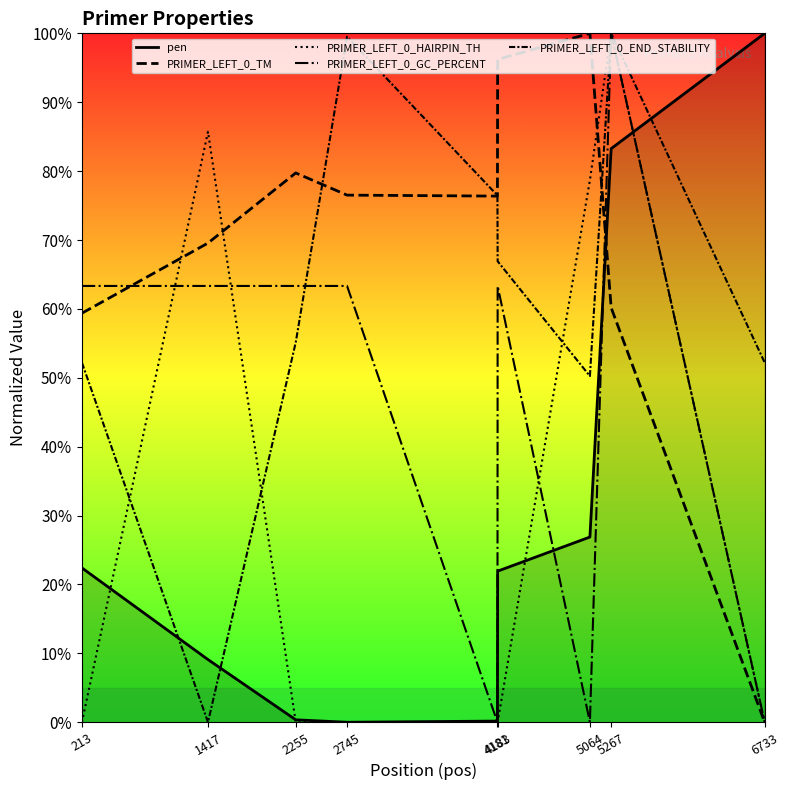

What is the sum of the PRIMER_LEFT_0_TM values at 213 and 2745?

135.9